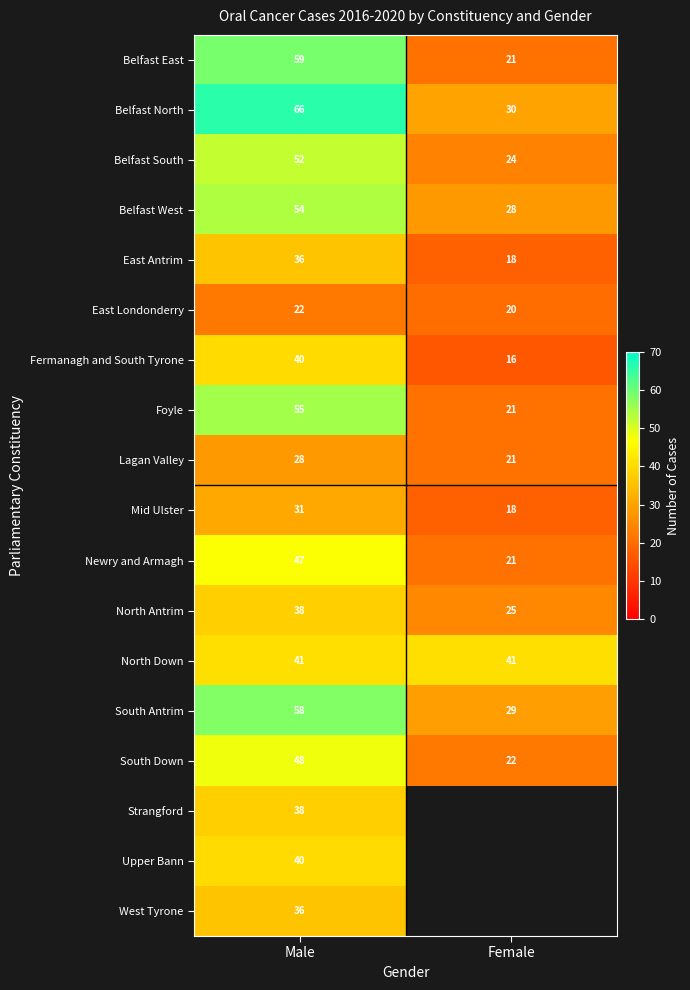

Is it true that North Antrim equals 5.5 at Female?

False